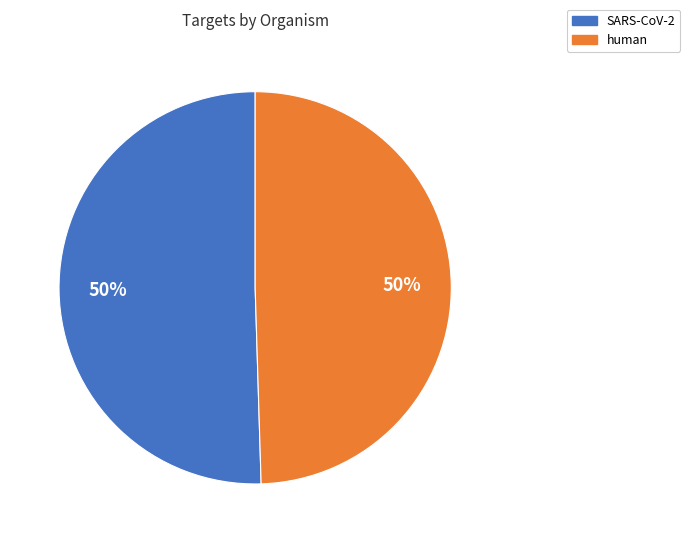

To the nearest percent, what is the combined percentage of human and SARS-CoV-2?

100%